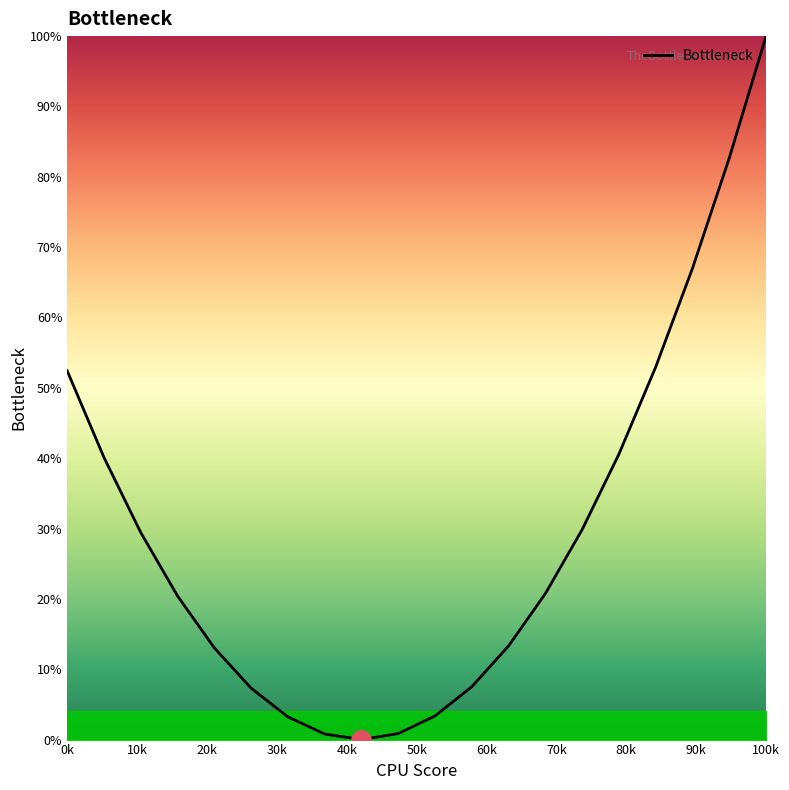

What is the greatest value displayed?

100.0